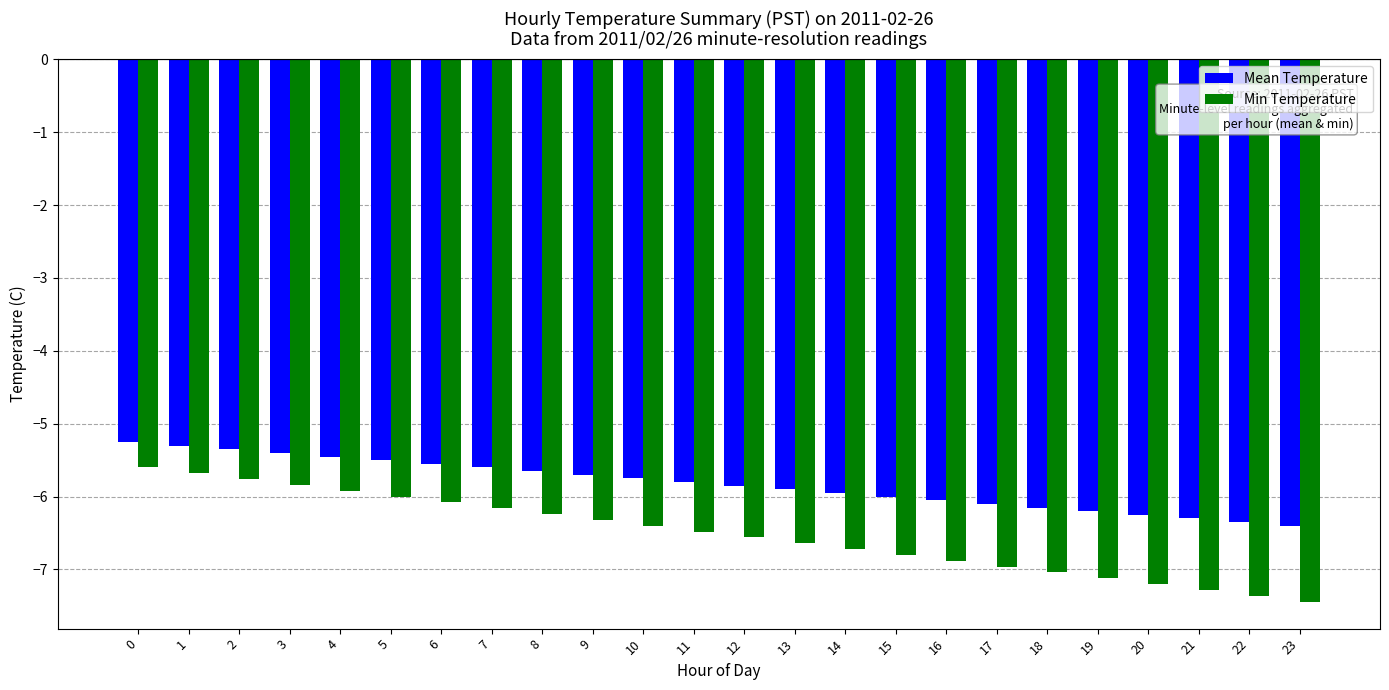

Does the chart contain stacked bars?

No